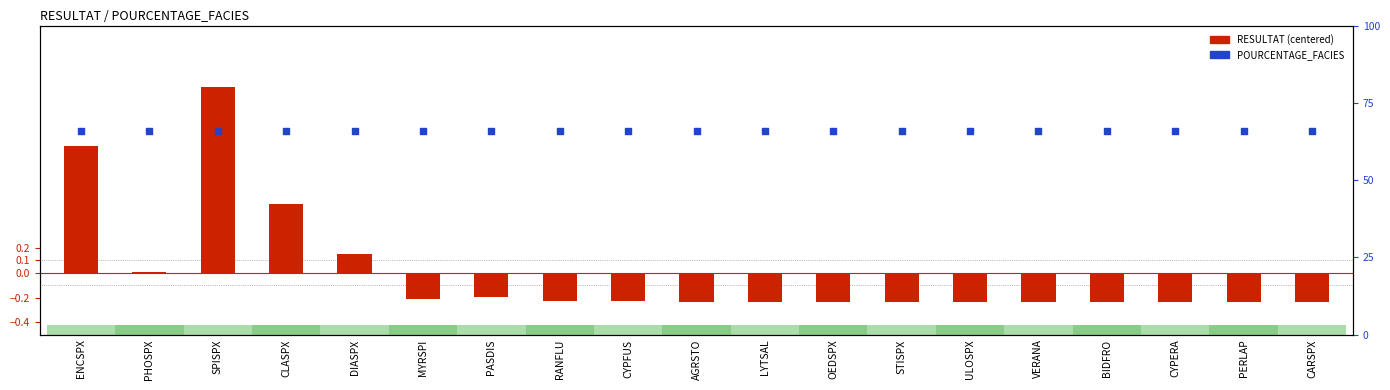

What is the total value across all series at ULOSPX?

65.8